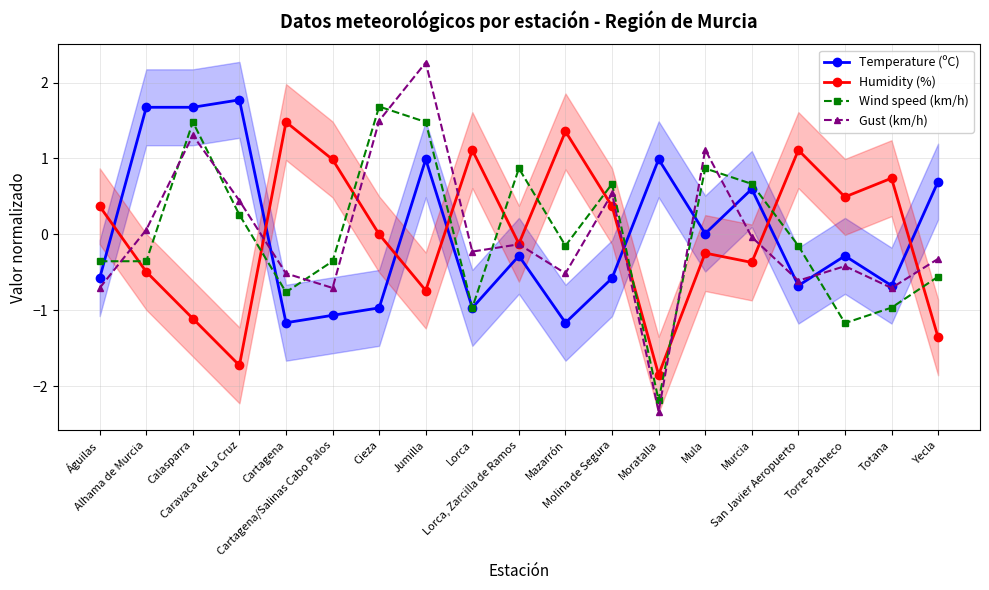

True or false: Humidity (%) and Gust (km/h) intersect in this chart.

True